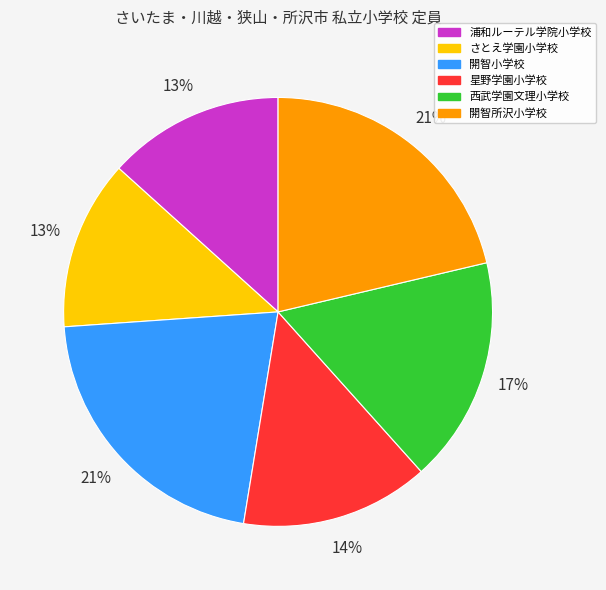

Combined, do 開智小学校 and 星野学園小学校 account for over 50%?

No